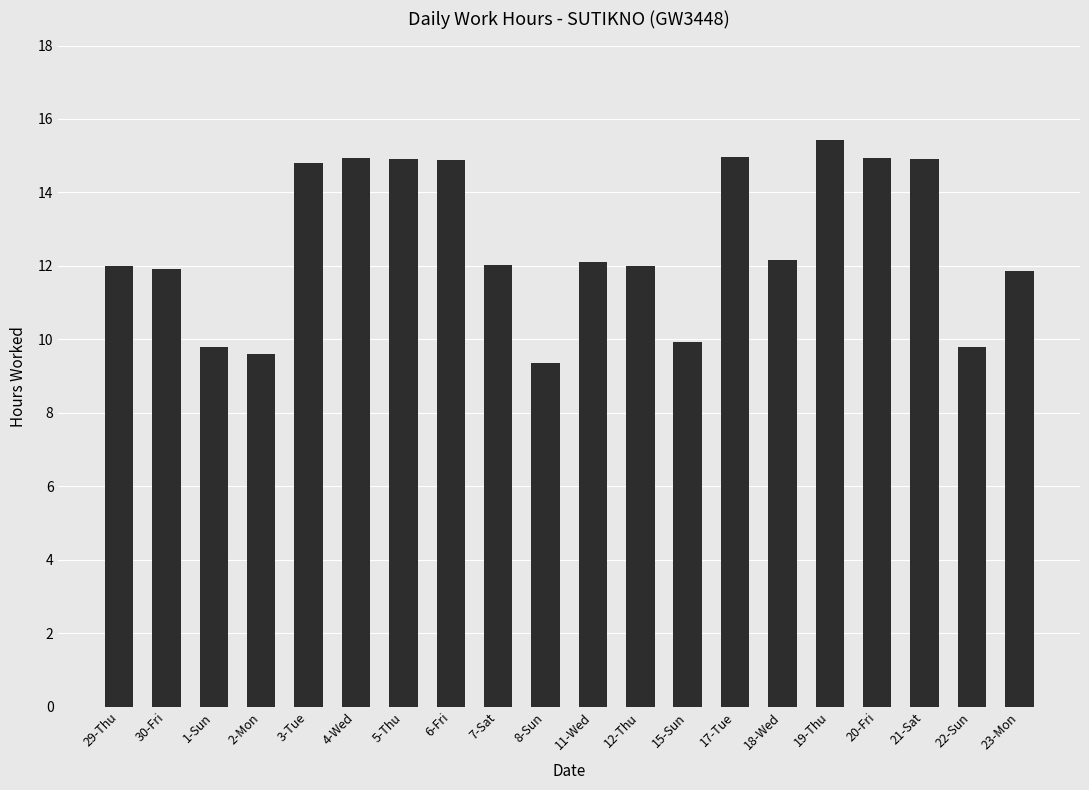

What is the approximate value at 15-Sun?

9.9